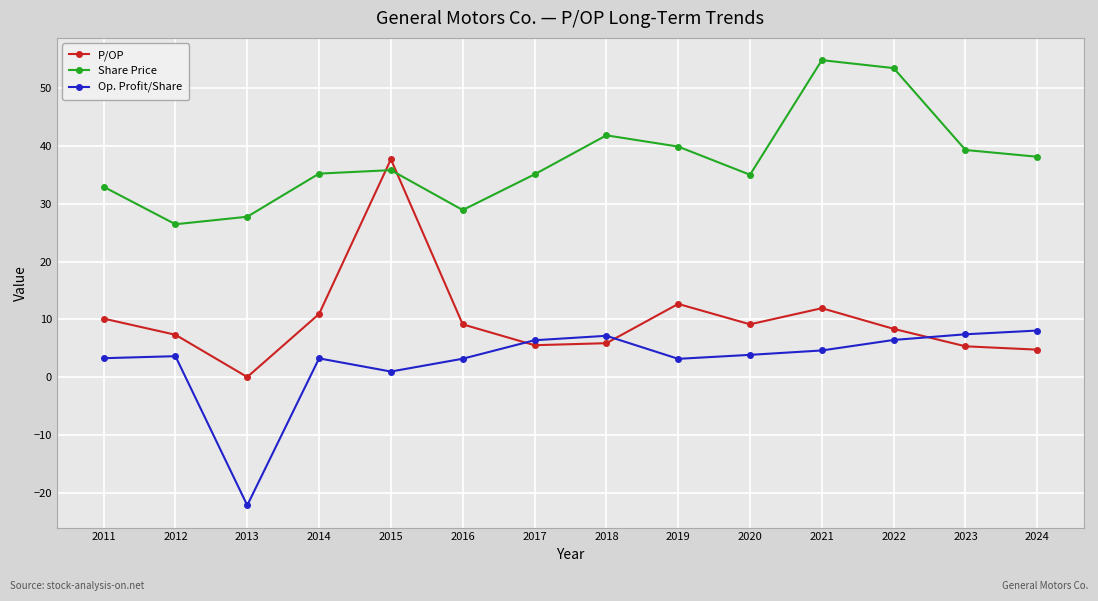

At which category does the chart reach its minimum across all series?

2013